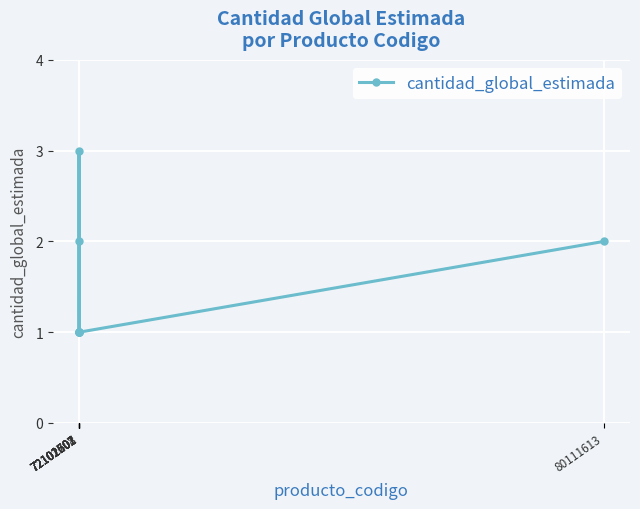

True or false: the data has more than 2 interior local peaks.

False